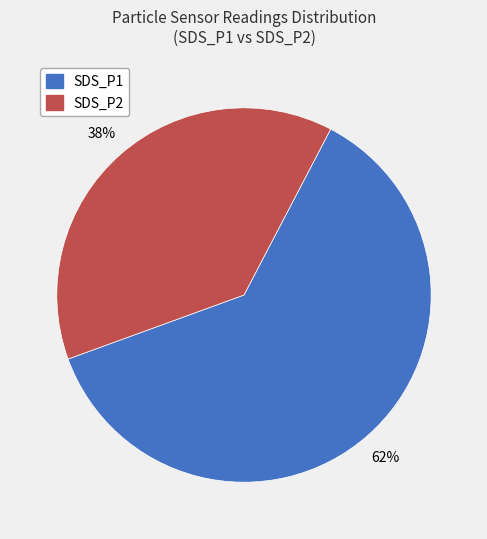

To the nearest percent, what is the combined percentage of SDS_P2 and SDS_P1?

100%